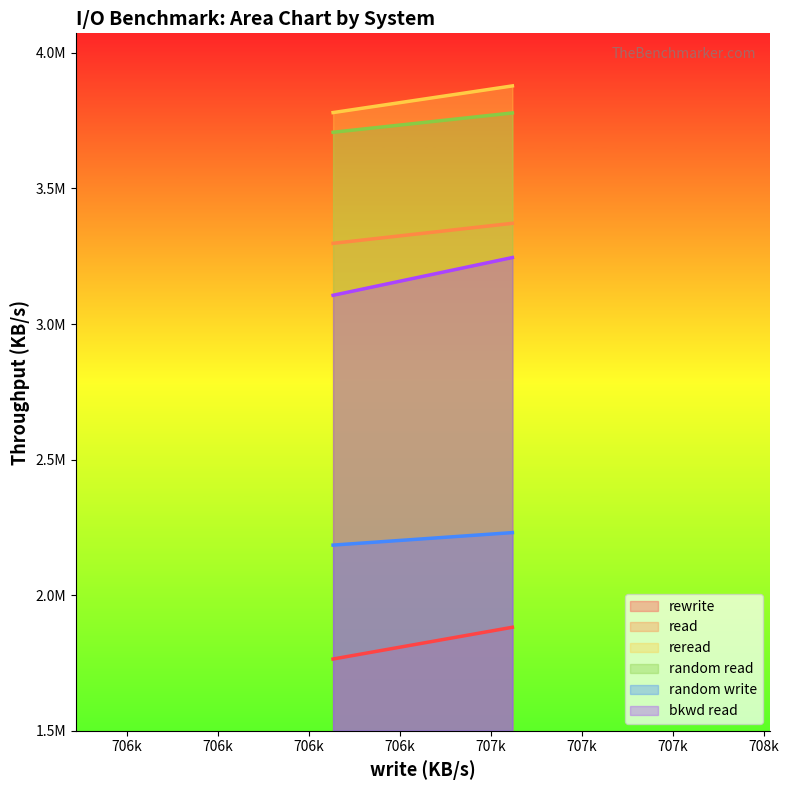

At how many categories does at least one series exceed 2604385?

2